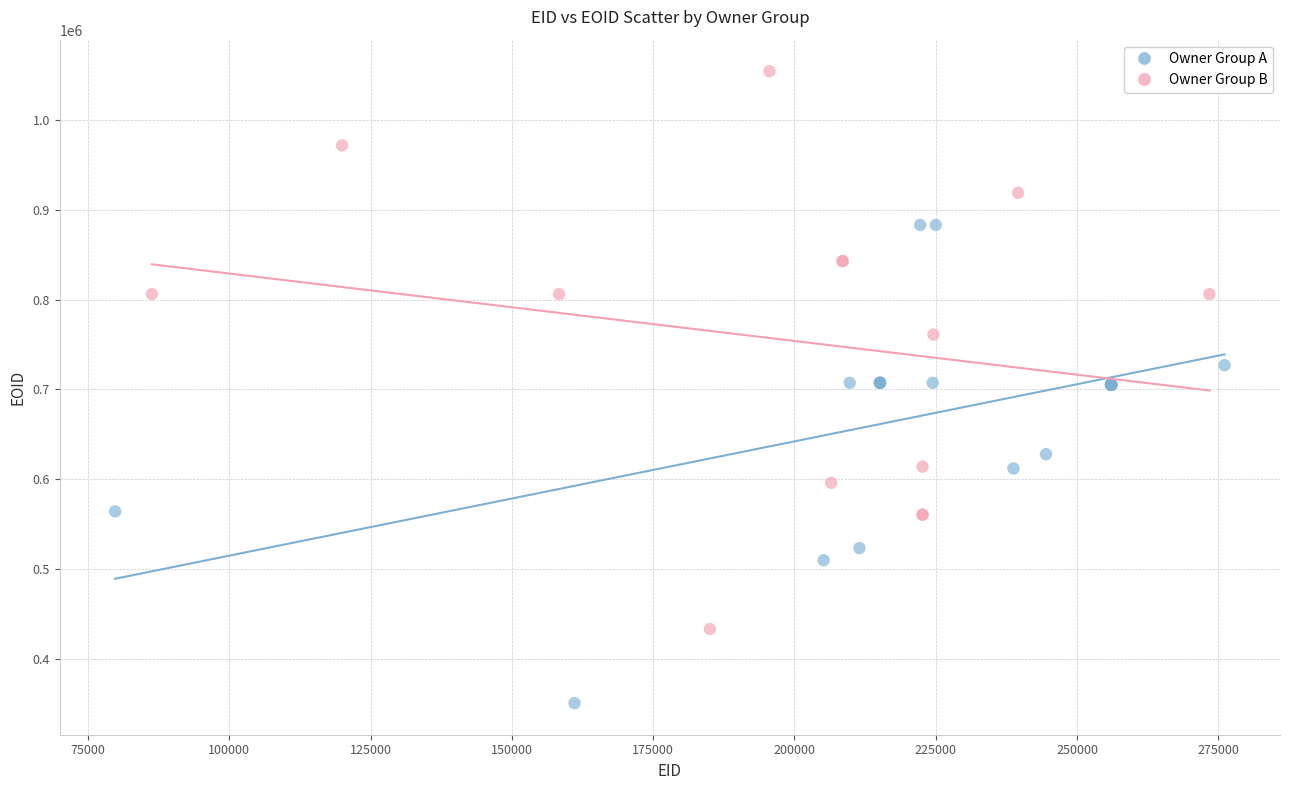

Which series contains the lowest Y value?

Owner Group A